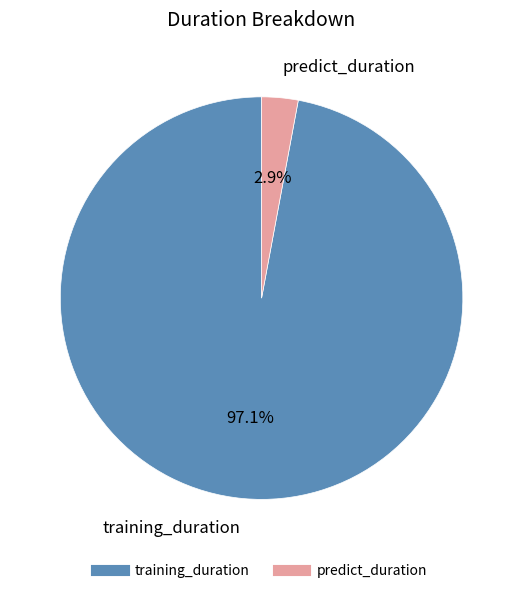

What portion of the pie excludes training_duration?

2.9%